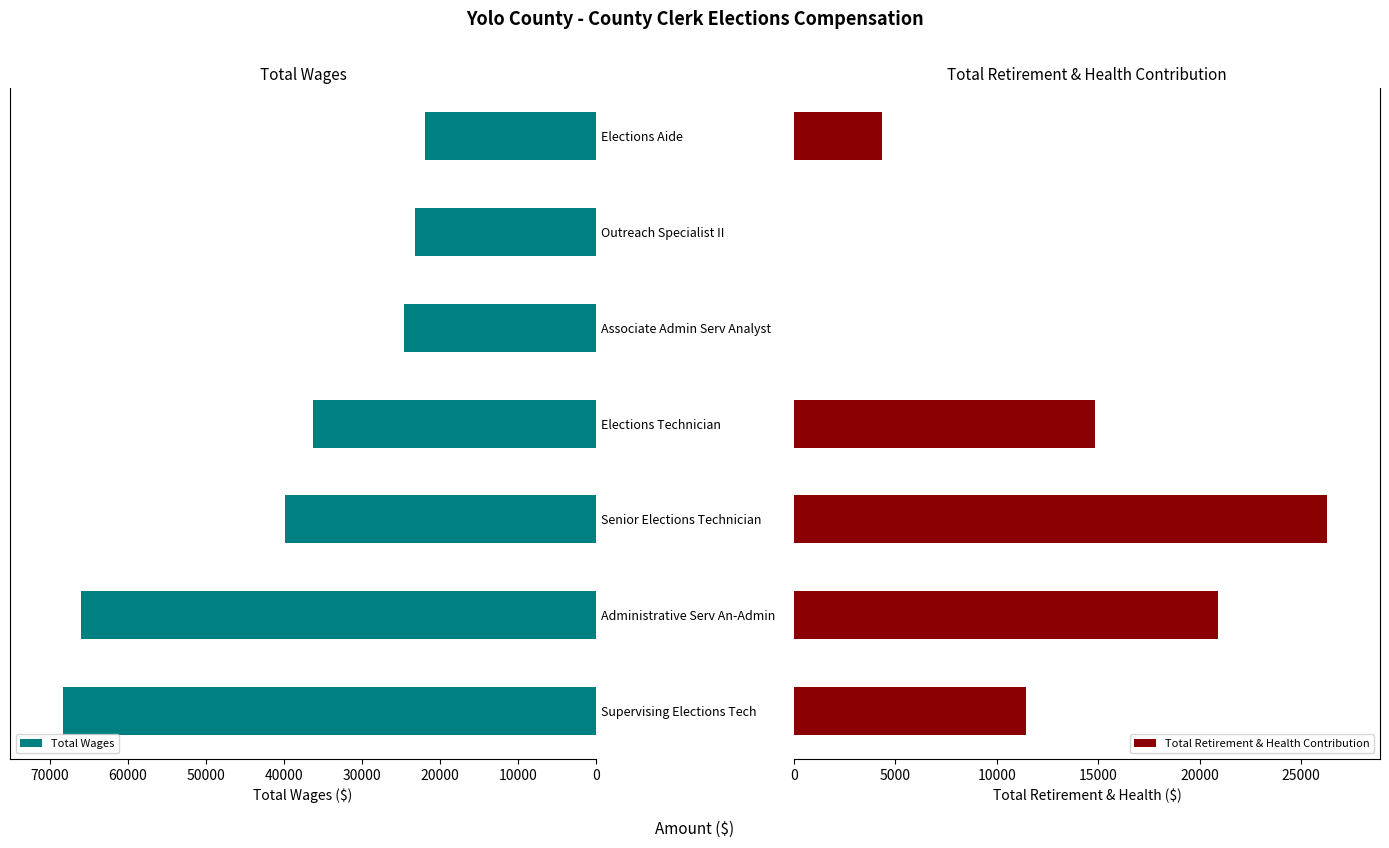

What is the sum of the Total Wages values at Supervising Elections Tech and Elections Technician?

104646